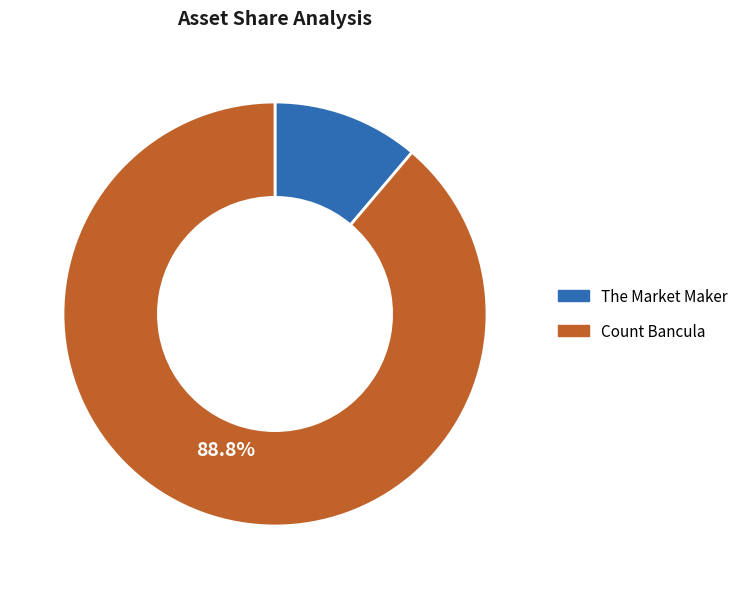

Which category has the smallest portion of the pie?

The Market Maker